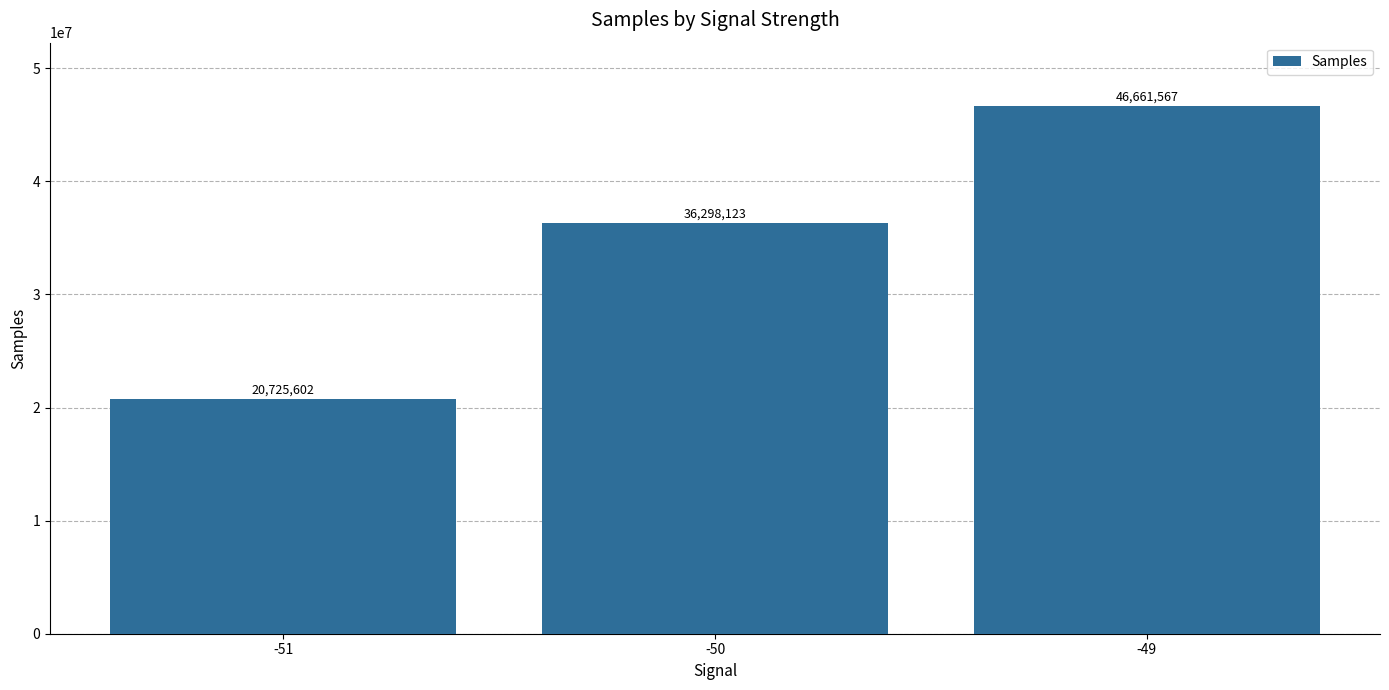

How many data points are less than 36298123?

1